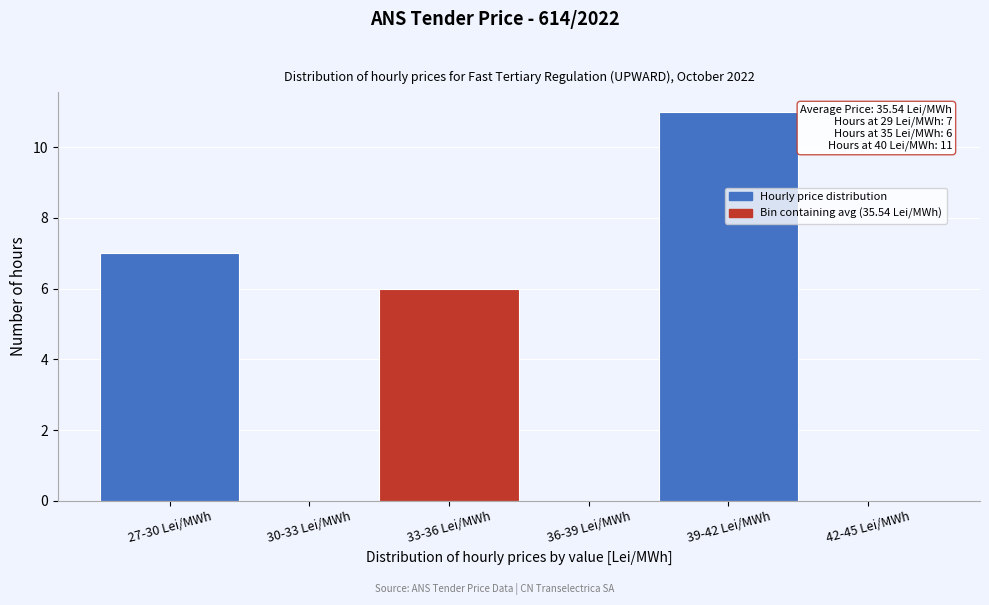

Reading left to right, list all the values displayed in this chart.

27-30 Lei/MWh=7	30-33 Lei/MWh=0	33-36 Lei/MWh=6	36-39 Lei/MWh=0	39-42 Lei/MWh=11	42-45 Lei/MWh=0